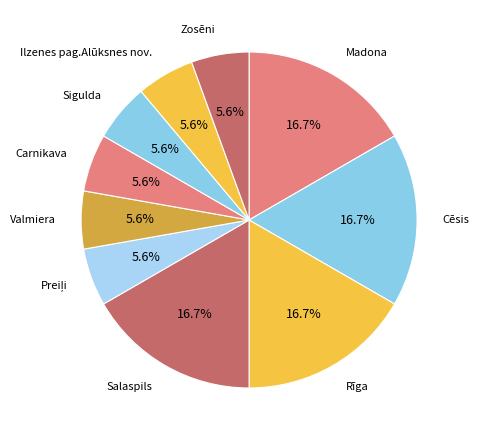

The Cēsis slice represents 17% of the pie. True or false?

True